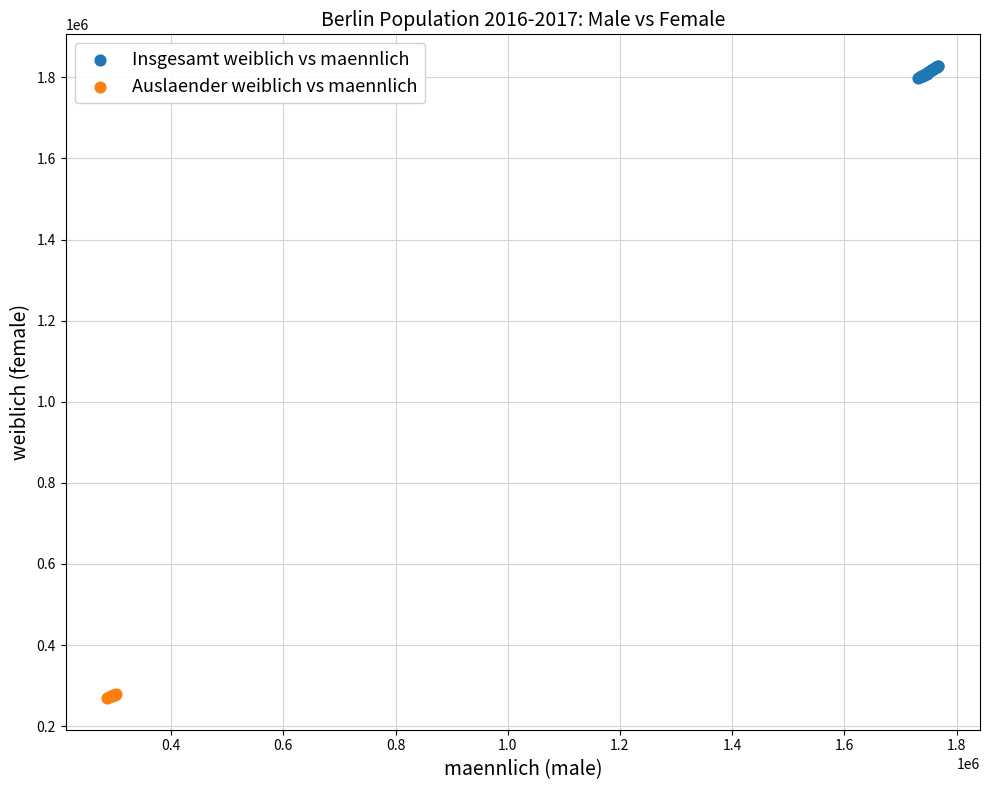

Which series has the largest Y range (max minus min)?

Insgesamt weiblich vs maennlich